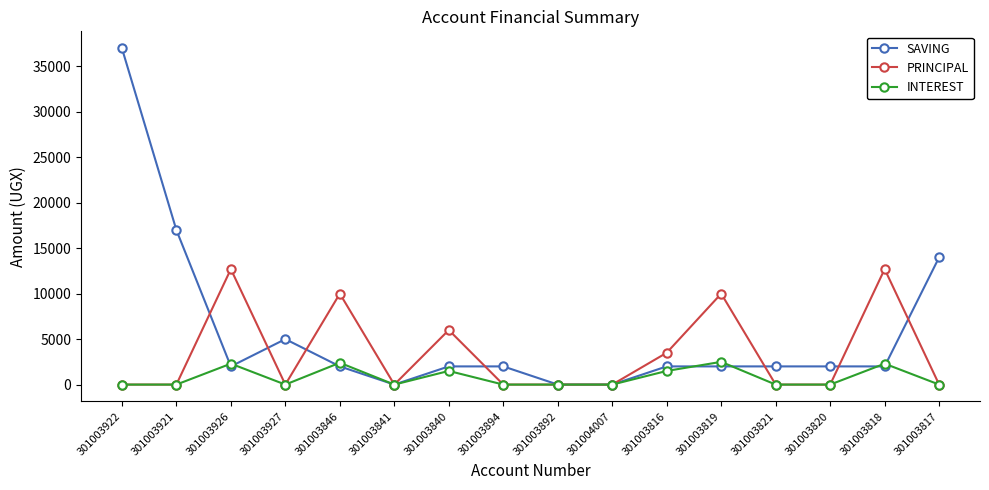

What is the difference between the second highest and second lowest values in the INTEREST series?

2400